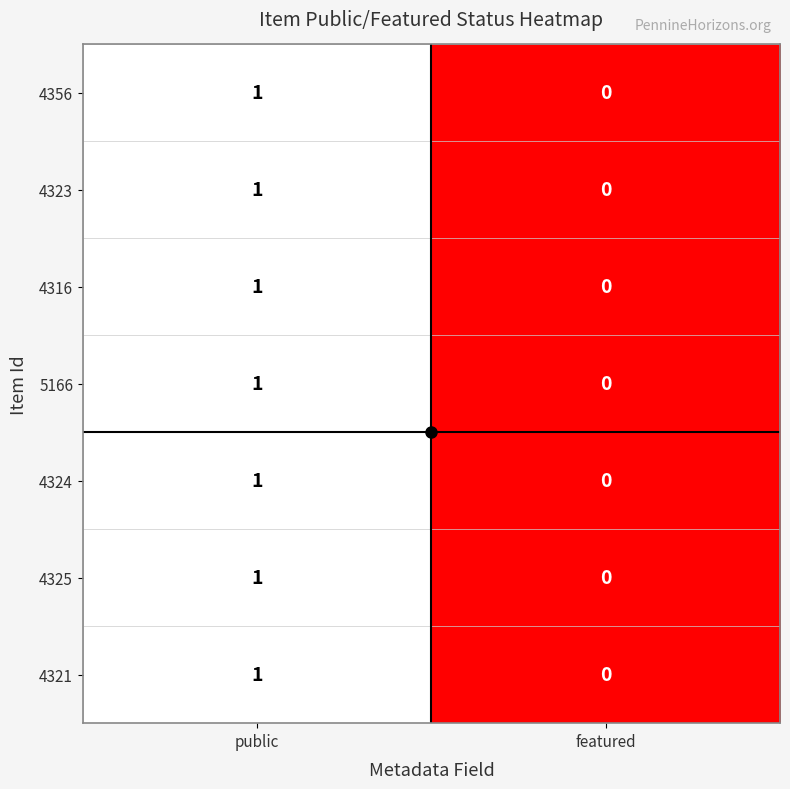

What is the total value across all series at public?

7